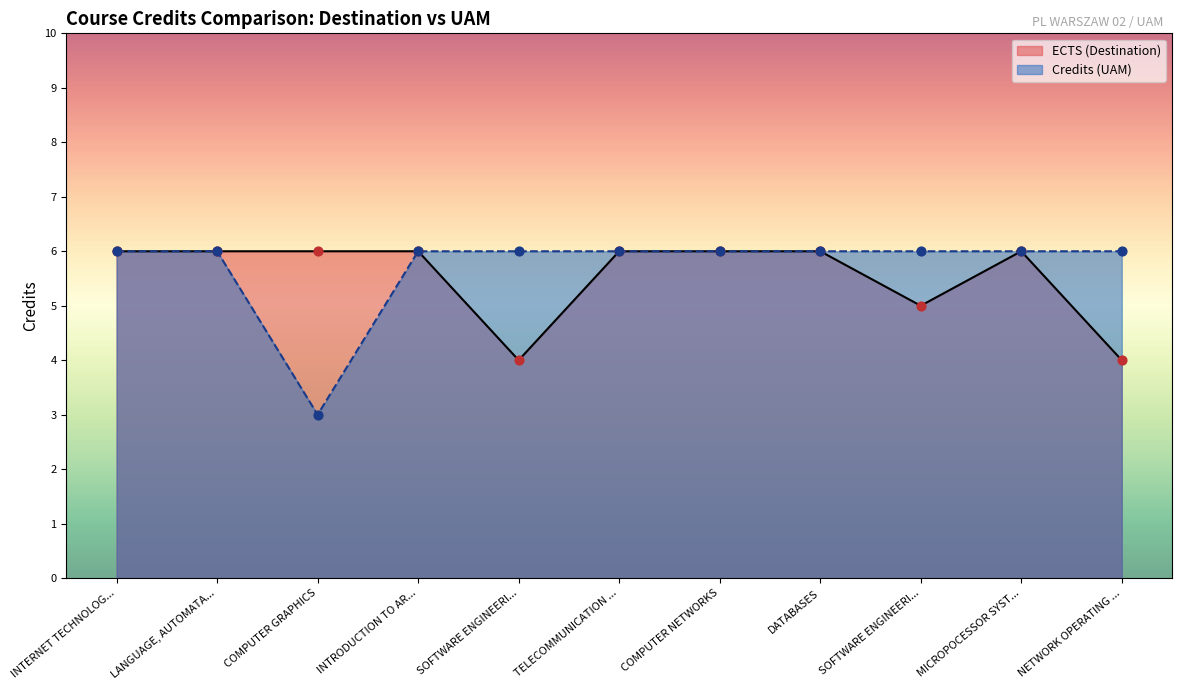

Is the value of ECTS (Destination) at LANGUAGE, AUTOMATA... greater than the value of Credits (UAM) at COMPUTER NETWORKS?

No